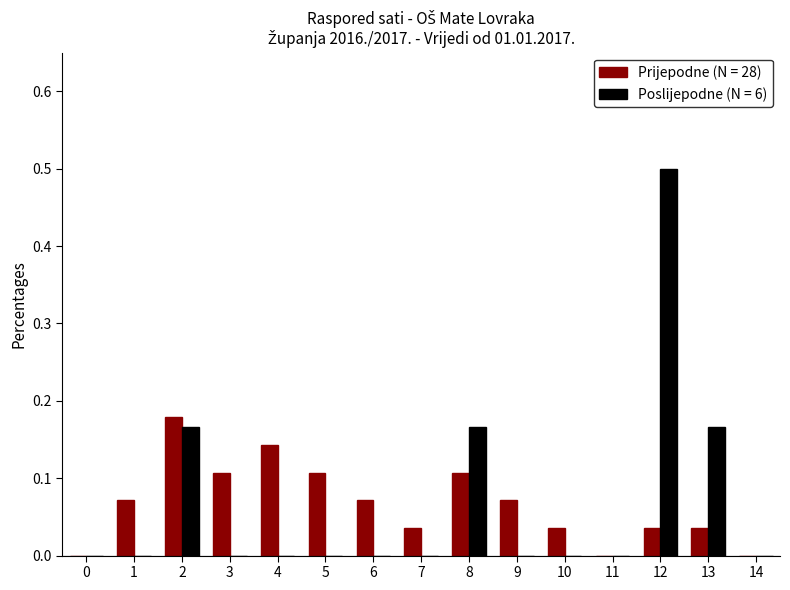

Which category has the highest value in the Poslijepodne (N = 6) series?

12